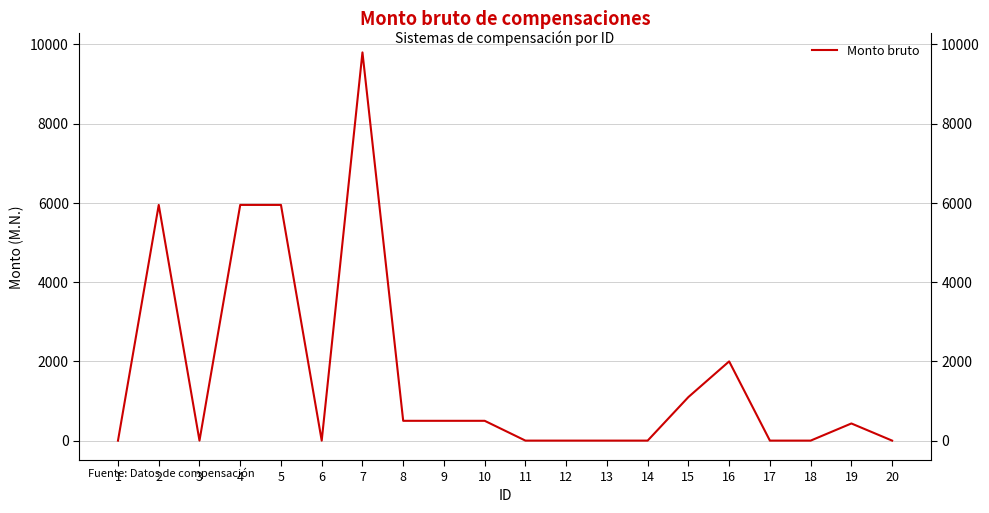

At which category does the chart reach its minimum across all series?

1